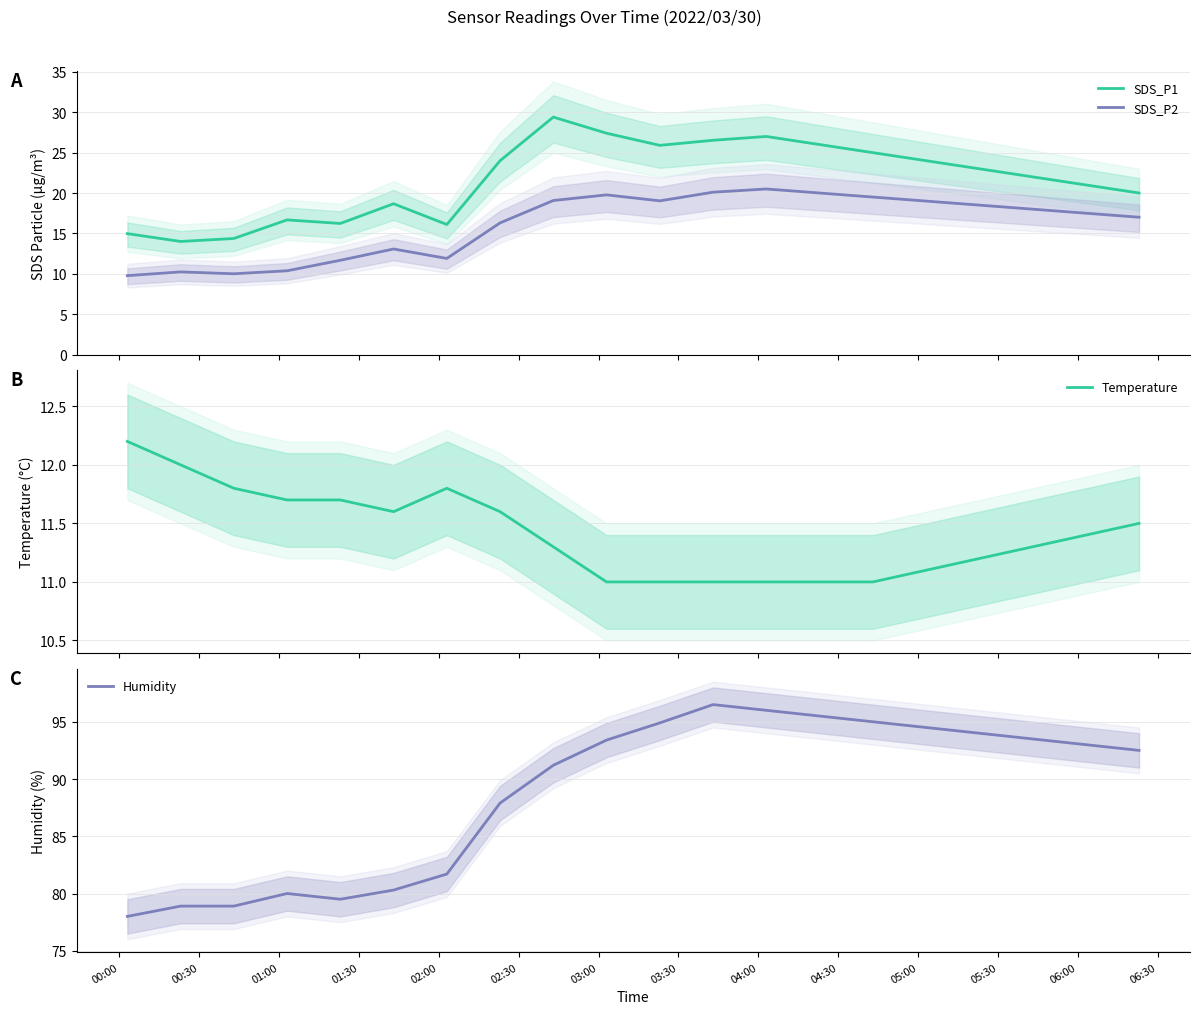

What is the minimum value for Humidity?

78.0